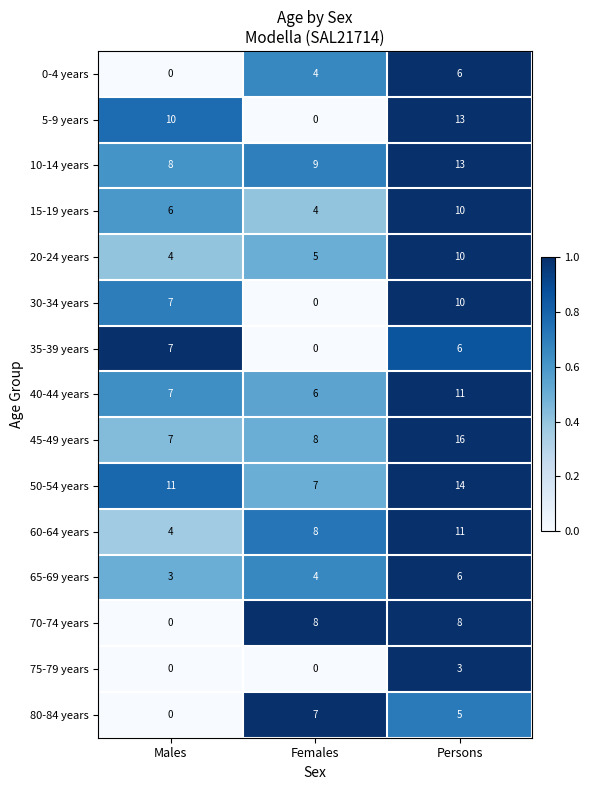

Which series has the largest range (max minus min)?

5-9 years